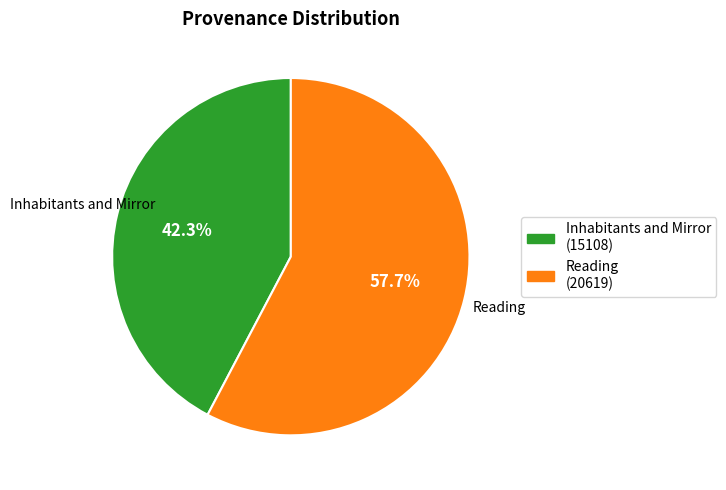

To the nearest percent, what portion does Reading represent?

58%